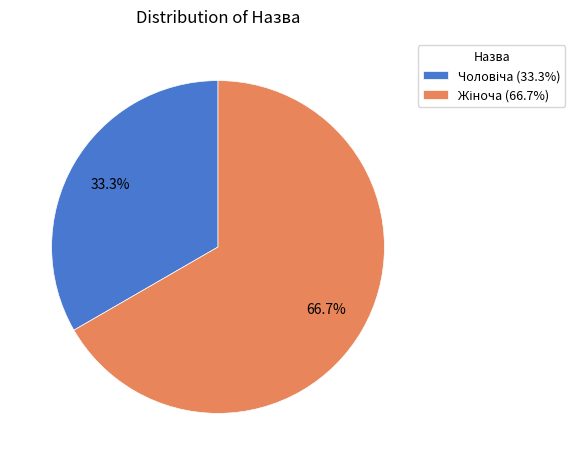

To the nearest percent, what portion does Чоловіча represent?

33%